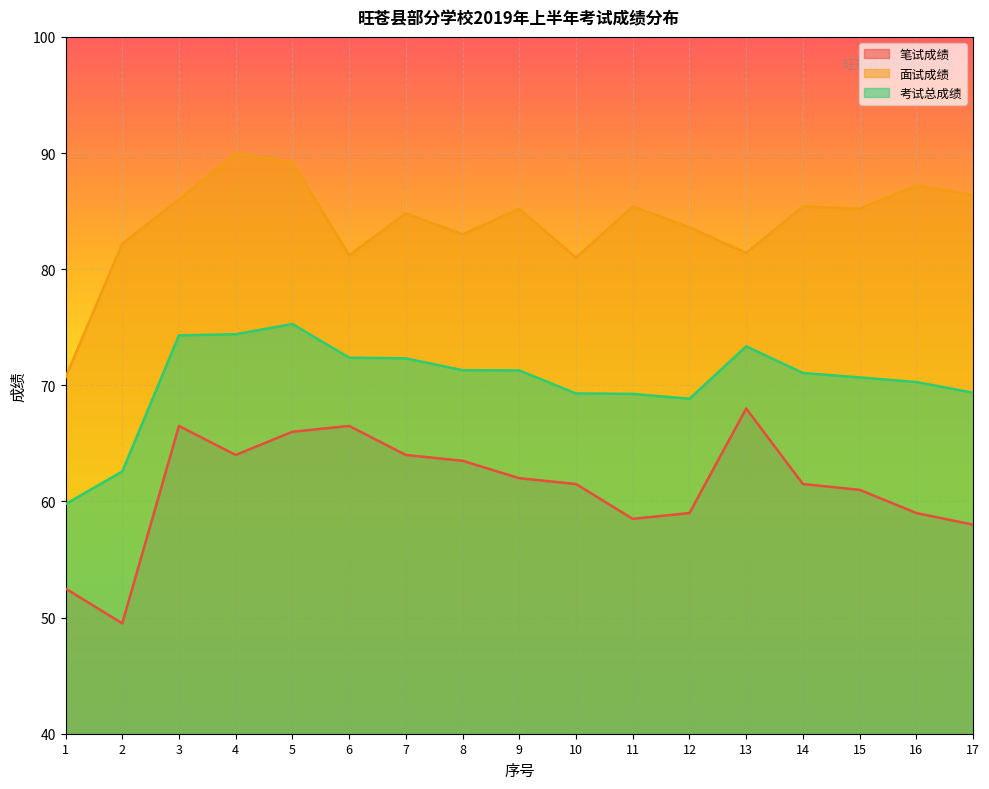

Where is 面试成绩 nearest to the value 80?

10